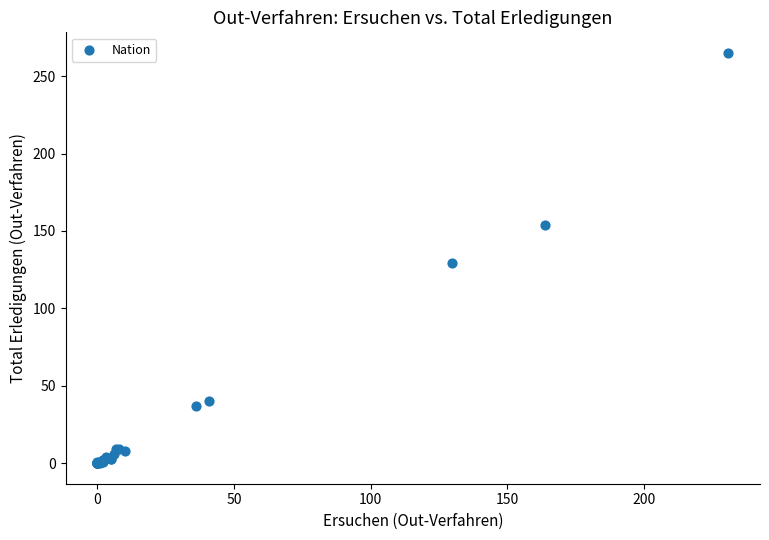

What Y value in the scatter plot is closest to 132?

129